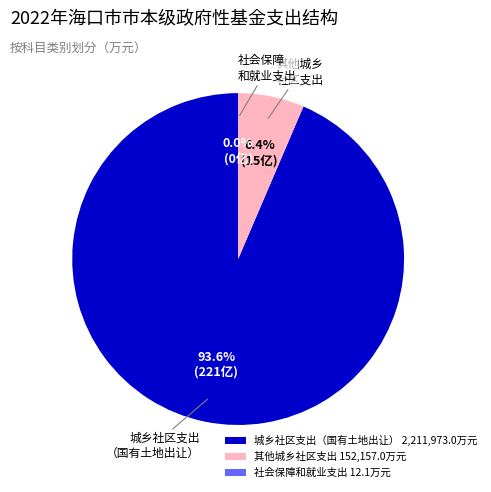

To the nearest percent, what is the difference between the largest and smallest slice percentages?

94%